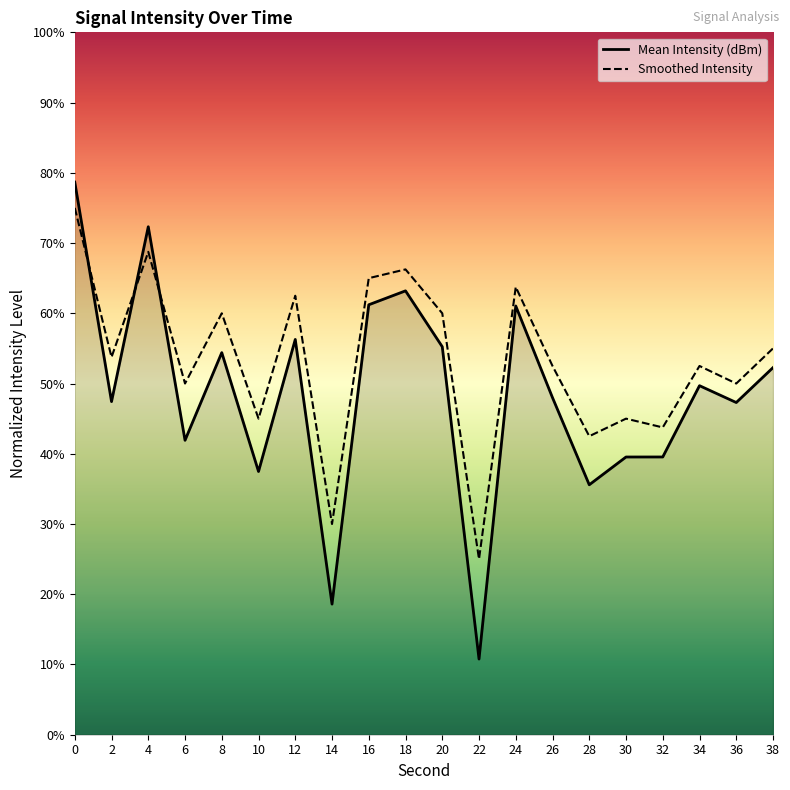

What are all the series names shown in the legend?

Mean Intensity (dBm), Smoothed Intensity